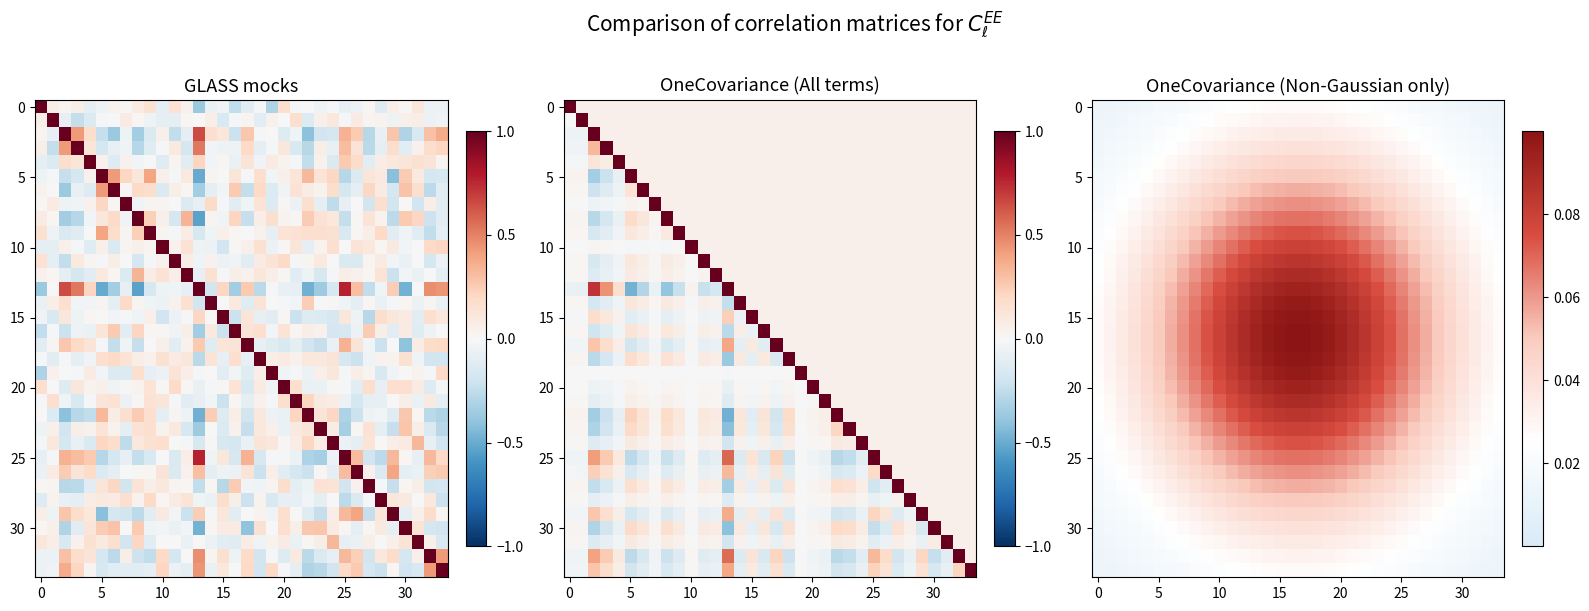

What is the difference between the highest and lowest values at 24?

0.1